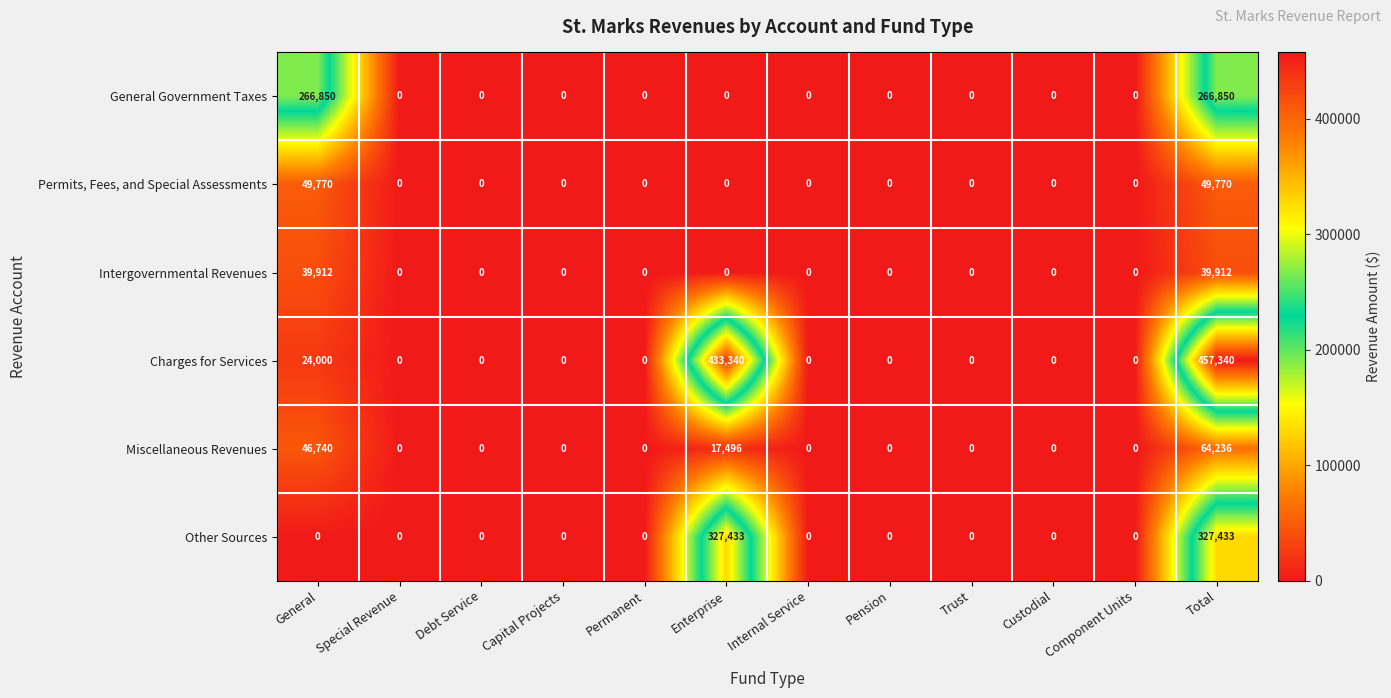

How many categories are shown in the chart?

12